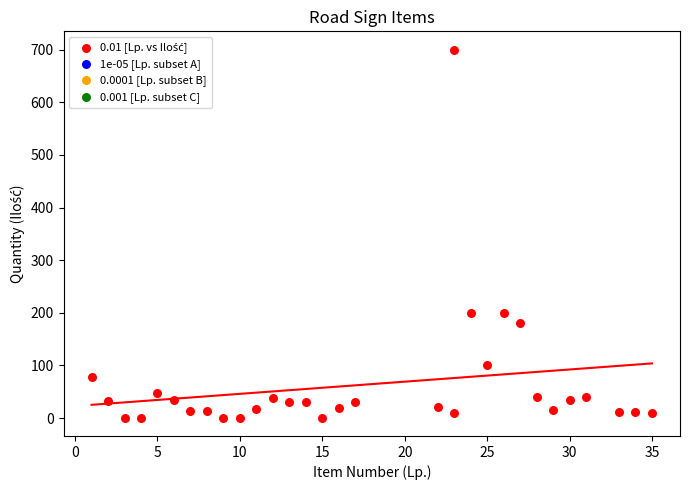

What is the range of Y values (max minus min)?

699